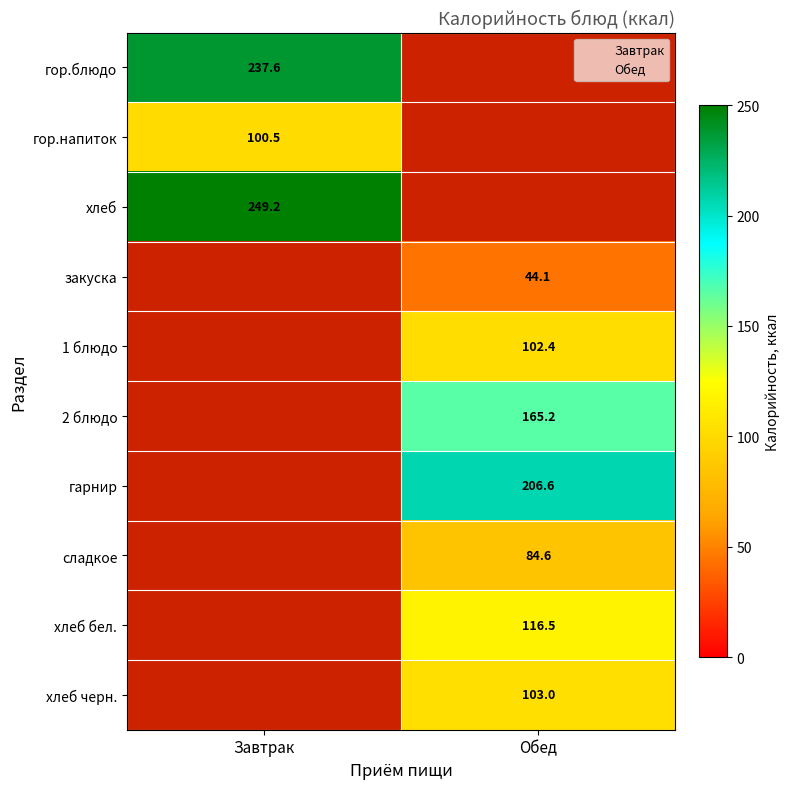

Count the number of data series in this chart.

10